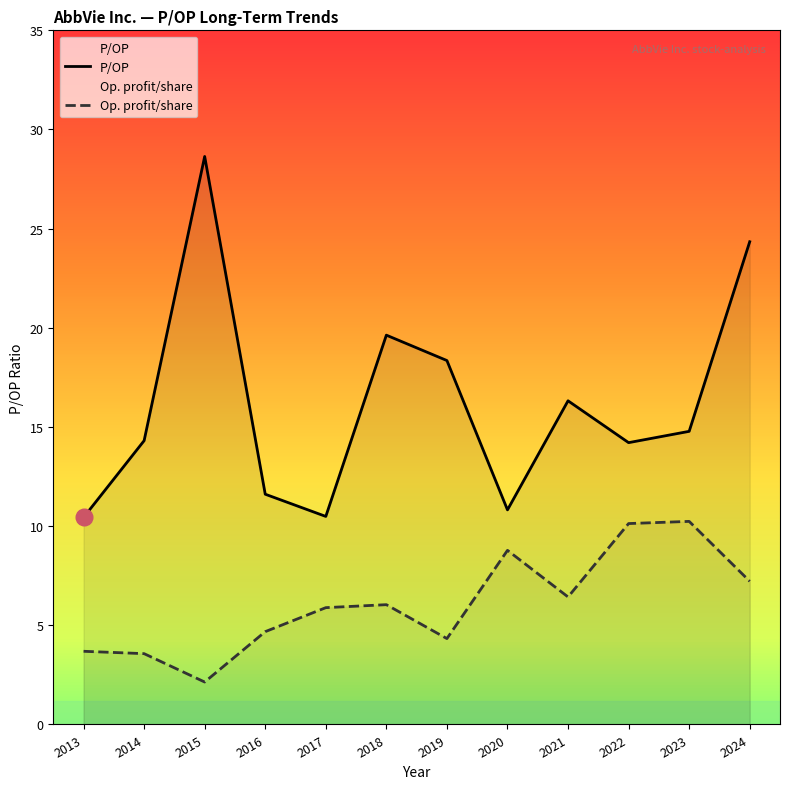

List the series in order of their peak value, lowest first.

Op. profit/share, P/OP